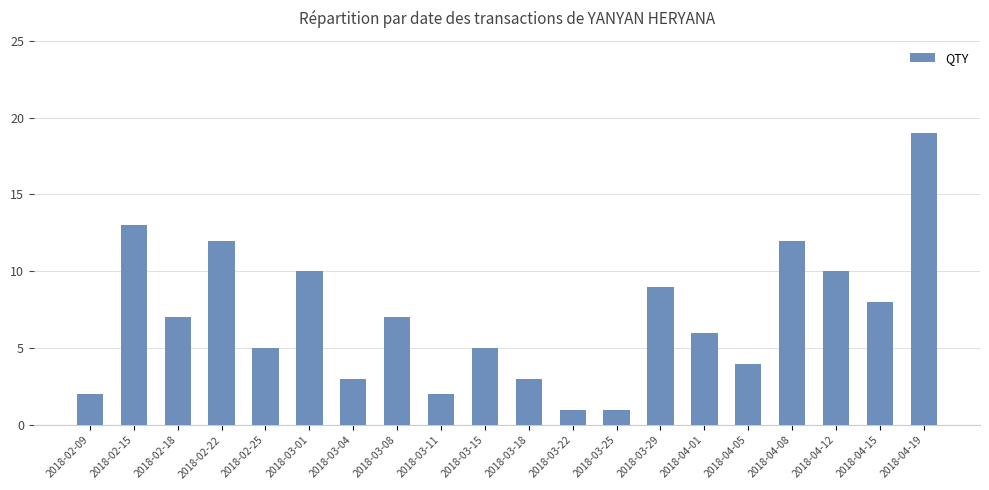

What is the minimum value shown in the chart?

1